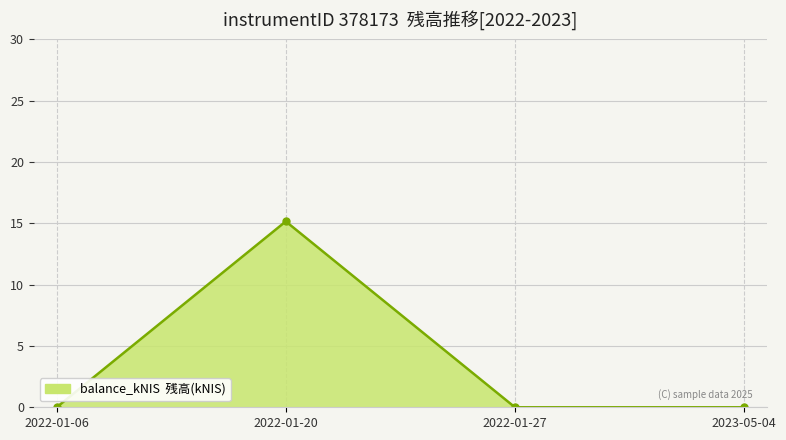

Reading left to right, extract all data points from this chart.

0.0	15.2	0.0	0.0